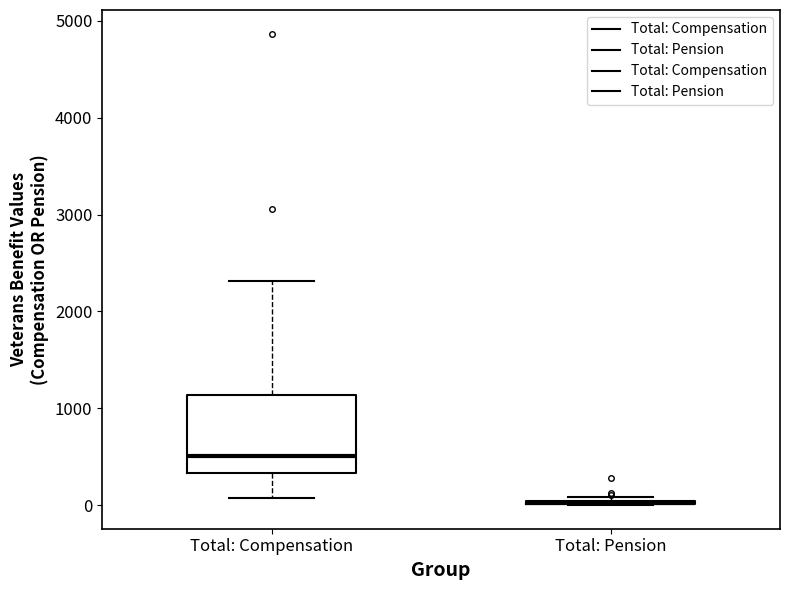

Reading left to right, transcribe this box plot: for each box, give where its median line is, the range the box spans, and where its two whiskers end, as read against the y-axis. The values are not printed on the chart, so give them approximately, as read against the axis.

Total: Compensation: median 500, box 300 to 1100, whiskers 100 to 2300
Total: Pension: box collapsed to a line at 0, whiskers 0 to 100